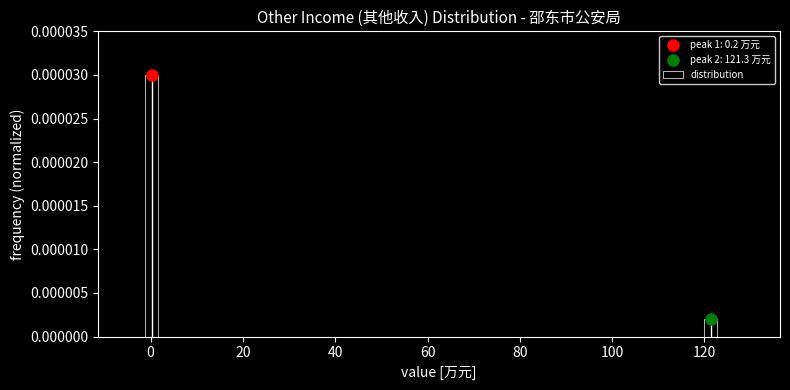

Around what value on the x-axis is the tallest bar? Give the approximate position of its centre, as read against the axis.

0